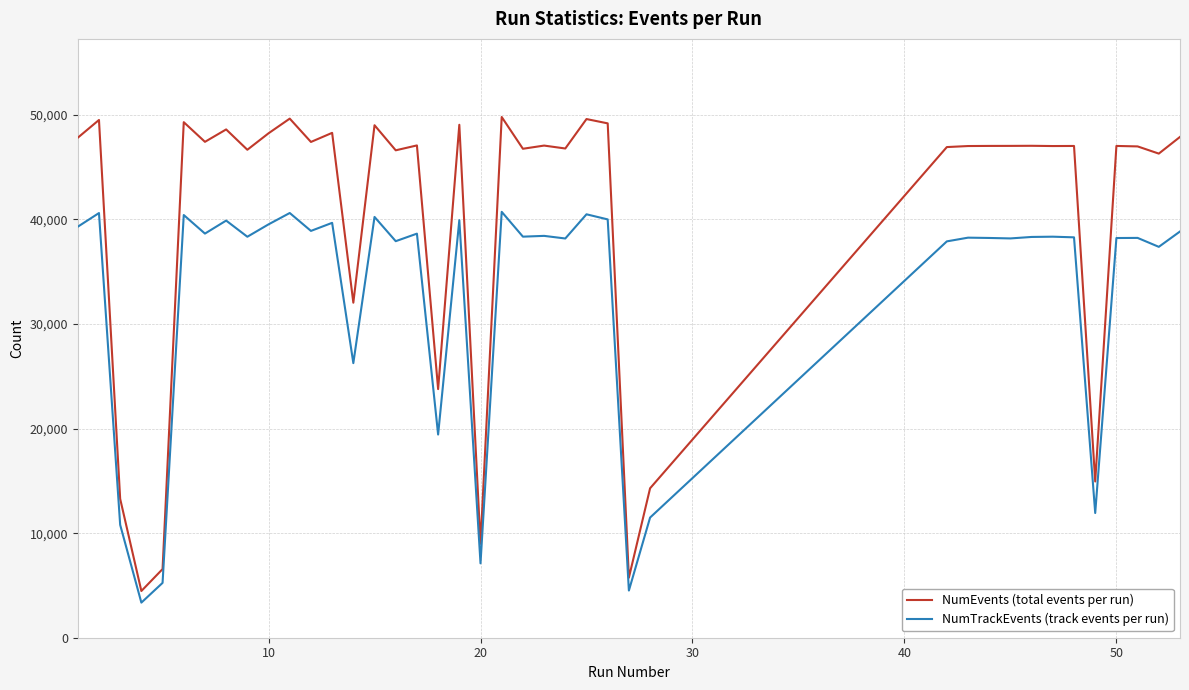

What is the smallest value displayed?

3357